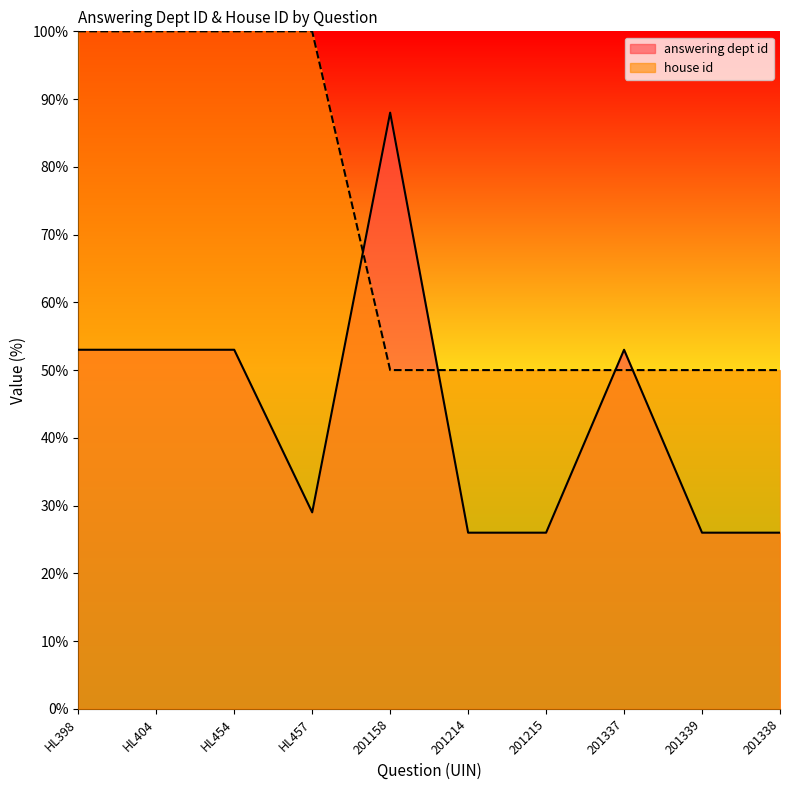

The house id series shows 50.0 at 201337. True or false?

True